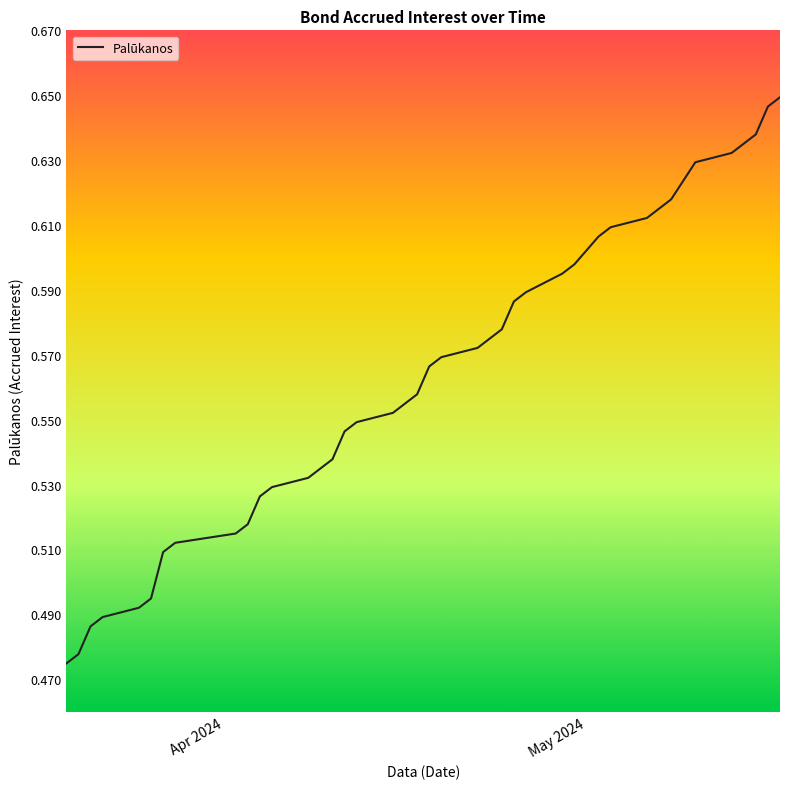

True or false: there are more than 0 points higher than both neighbors.

False